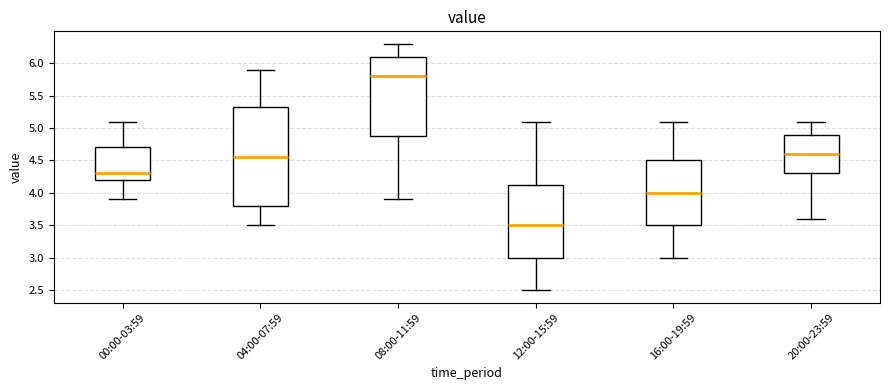

Reading left to right, transcribe this box plot: for each box, give where its median line is, the range the box spans, and where its two whiskers end, as read against the y-axis. The values are not printed on the chart, so give them approximately, as read against the axis.

00:00-03:59: median 4.30, box 4.20 to 4.70, whiskers 3.90 to 5.10
04:00-07:59: median 4.55, box 3.80 to 5.35, whiskers 3.50 to 5.90
08:00-11:59: median 5.80, box 4.90 to 6.10, whiskers 3.90 to 6.30
12:00-15:59: median 3.50, box 3.00 to 4.15, whiskers 2.50 to 5.10
16:00-19:59: median 4.00, box 3.50 to 4.50, whiskers 3.00 to 5.10
20:00-23:59: median 4.60, box 4.30 to 4.90, whiskers 3.60 to 5.10